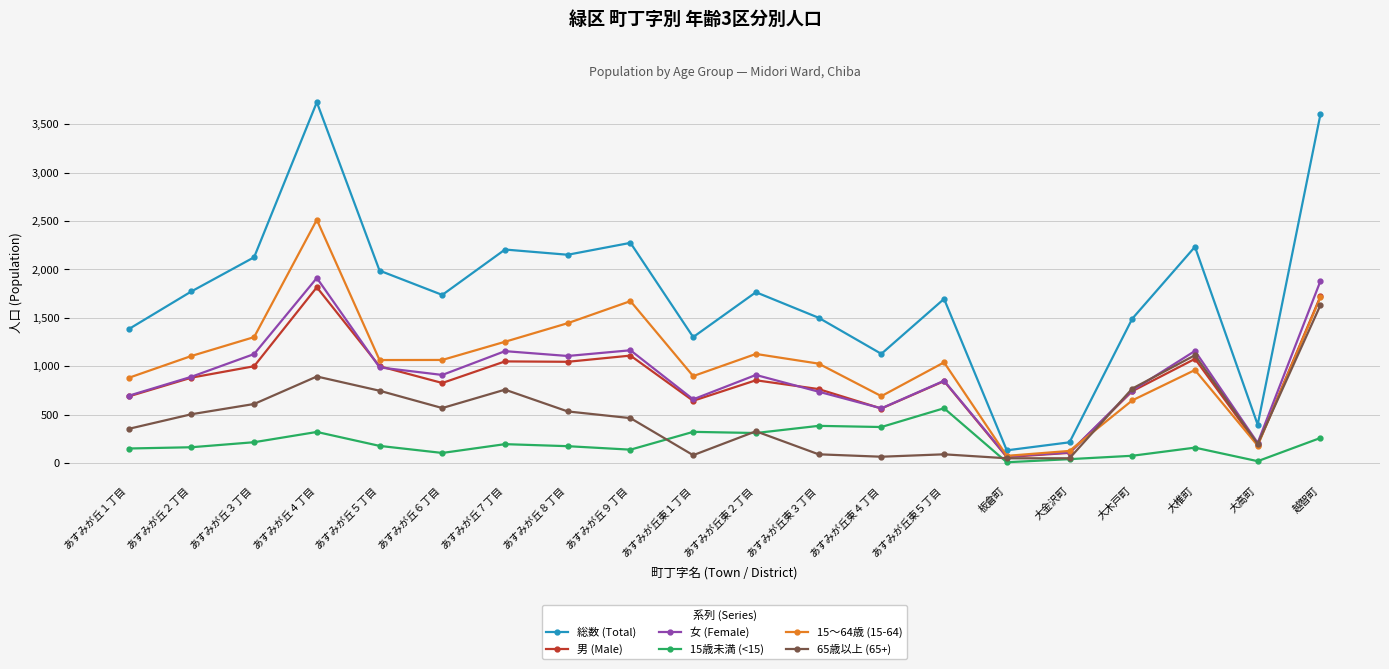

After their last crossing, which series has the higher values: 女 (Female) or 65歳以上 (65+)?

女 (Female)